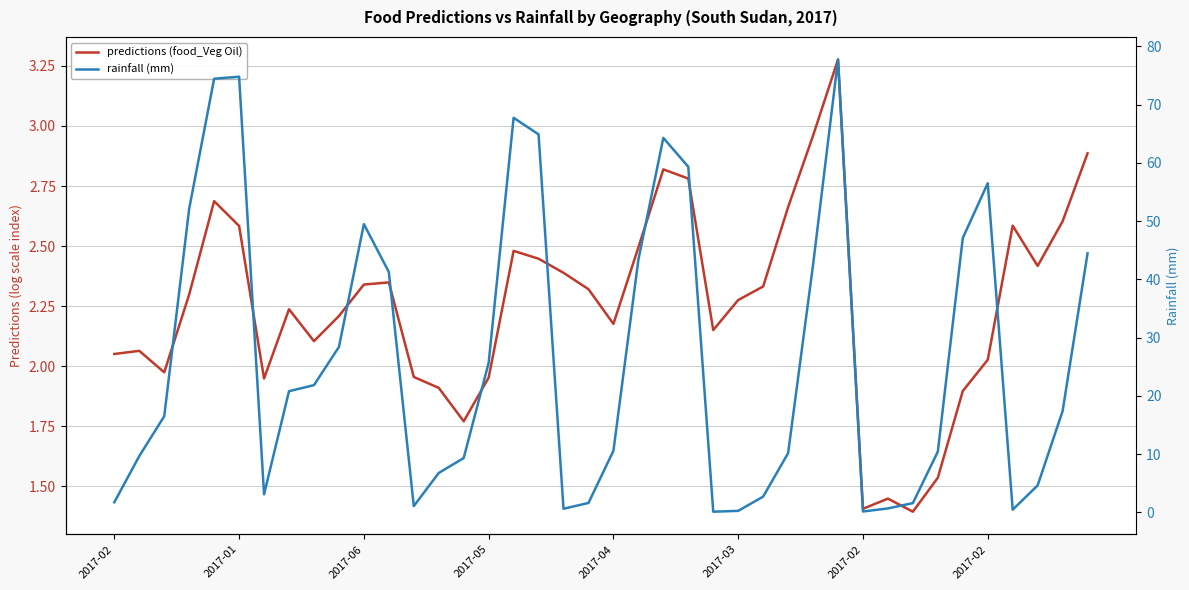

Rank the series at 2017-04 from lowest to highest value.

predictions (food_Veg Oil), rainfall (mm)